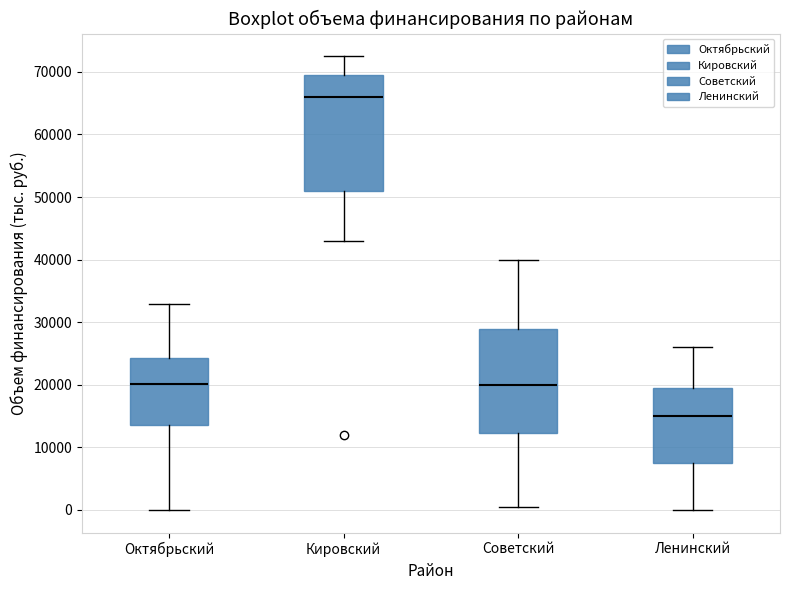

Which box's median line is the highest?

Кировский